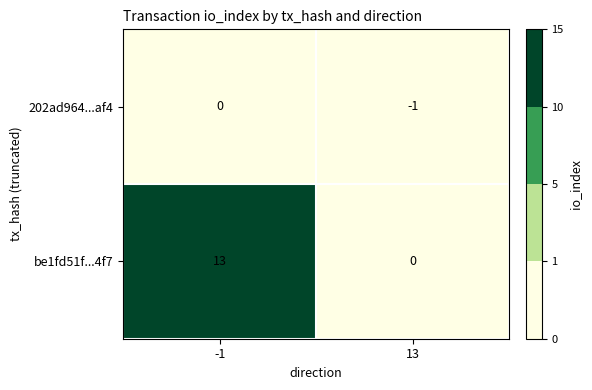

Read the be1fd51f...4f7 value at -1, to the nearest 10.

10